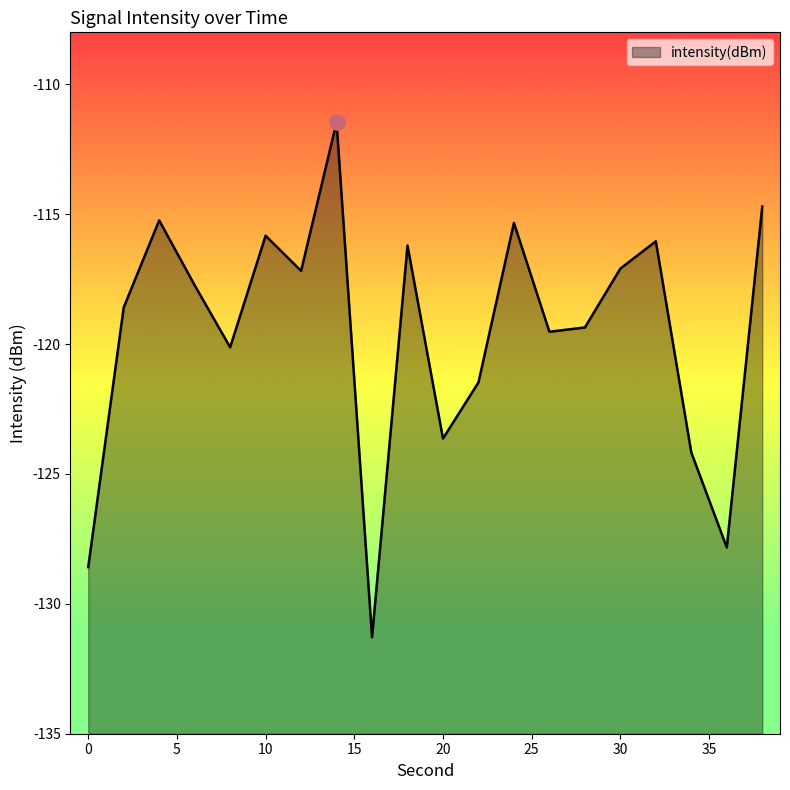

Between 26 and 16, which is larger?

26